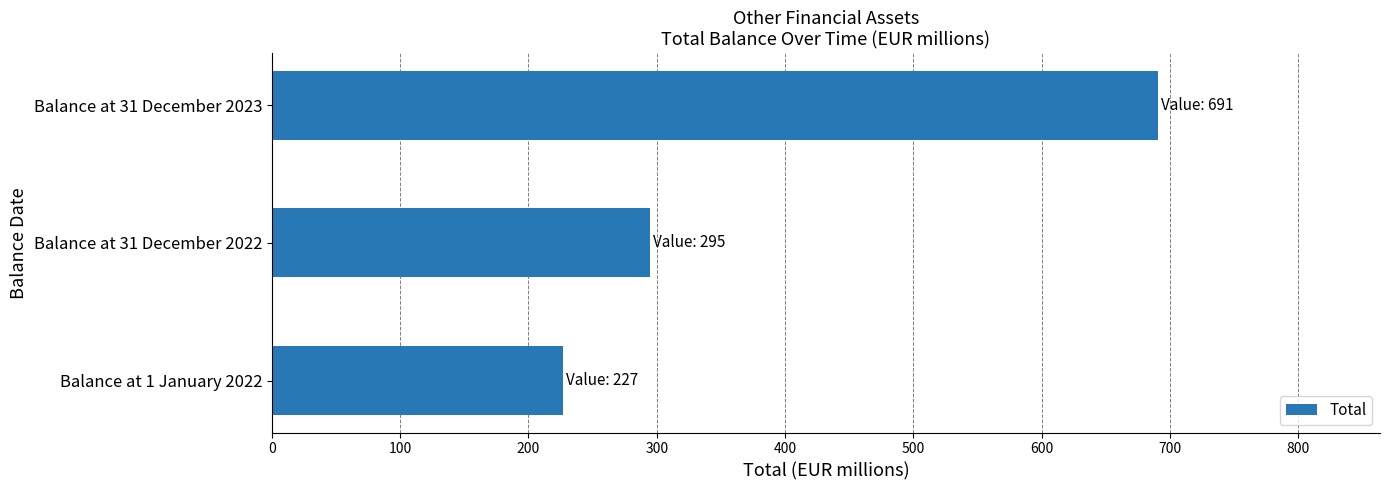

List the labels in order of value, largest first.

Balance at 31 December 2023, Balance at 31 December 2022, Balance at 1 January 2022